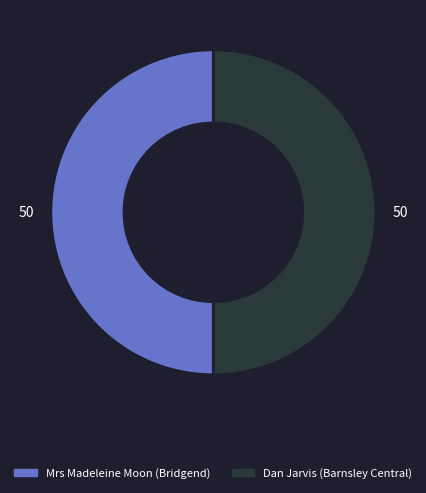

Is it true that Mrs Madeleine Moon (Bridgend) is 57% of the pie?

False